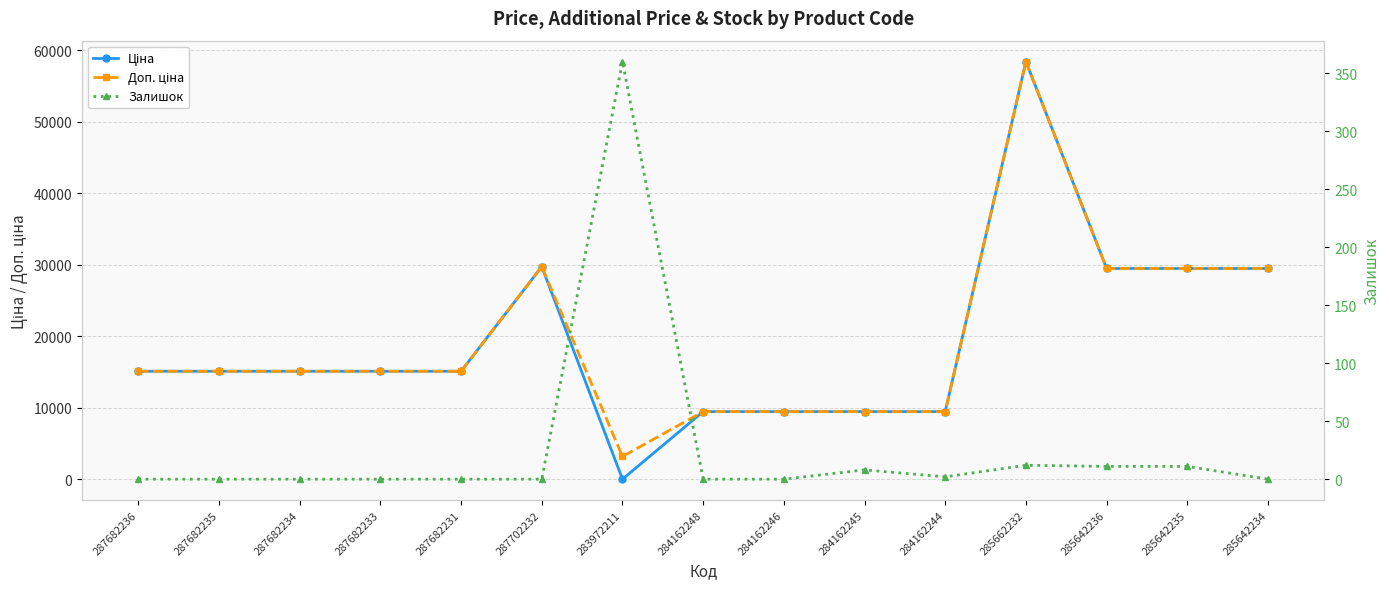

List the series in order of their peak value, lowest first.

Залишок, Ціна, Доп. ціна